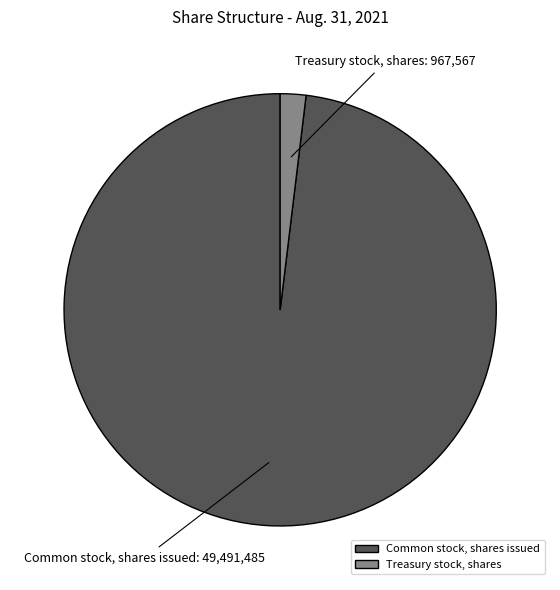

Is it true that Common stock, shares issued is 98% of the pie?

True